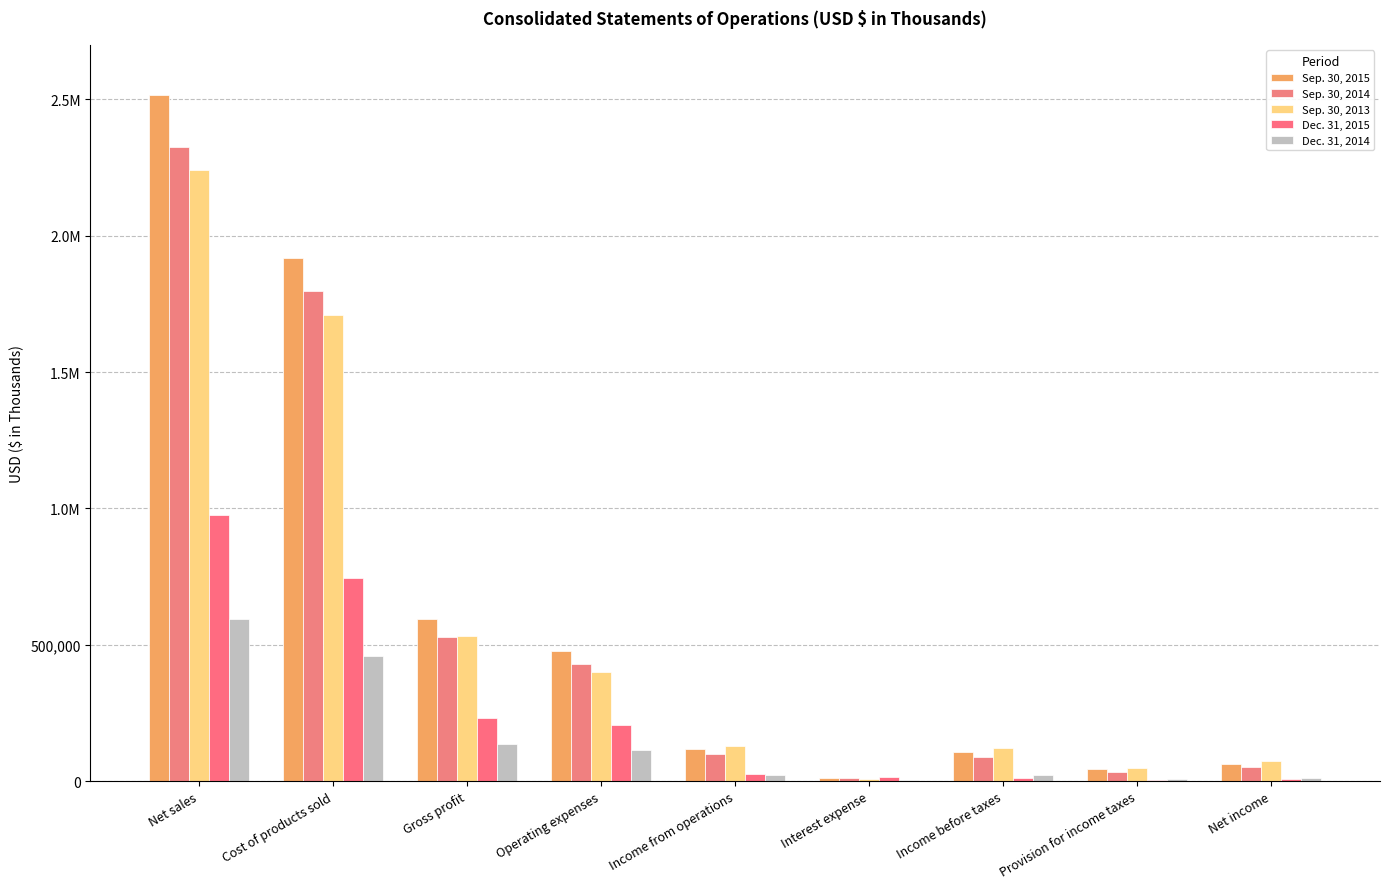

Does the chart contain stacked bars?

No